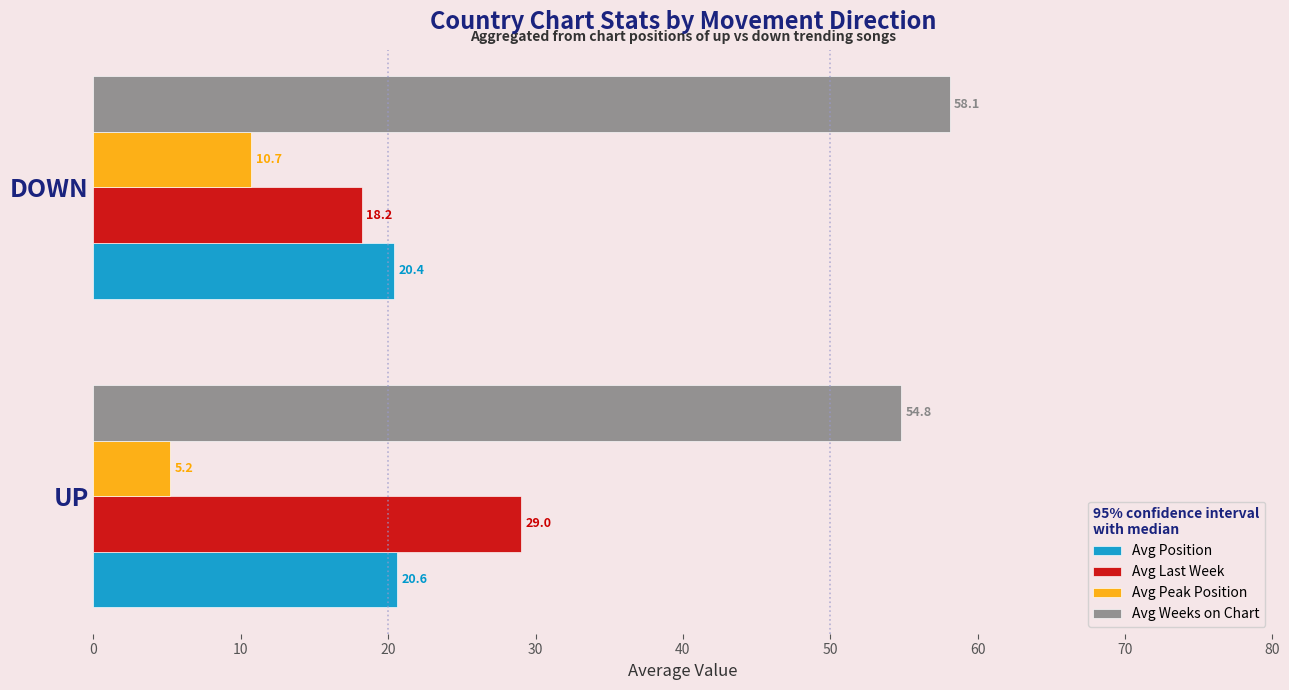

What is the sum of the Avg Position values at UP and DOWN?

41.0